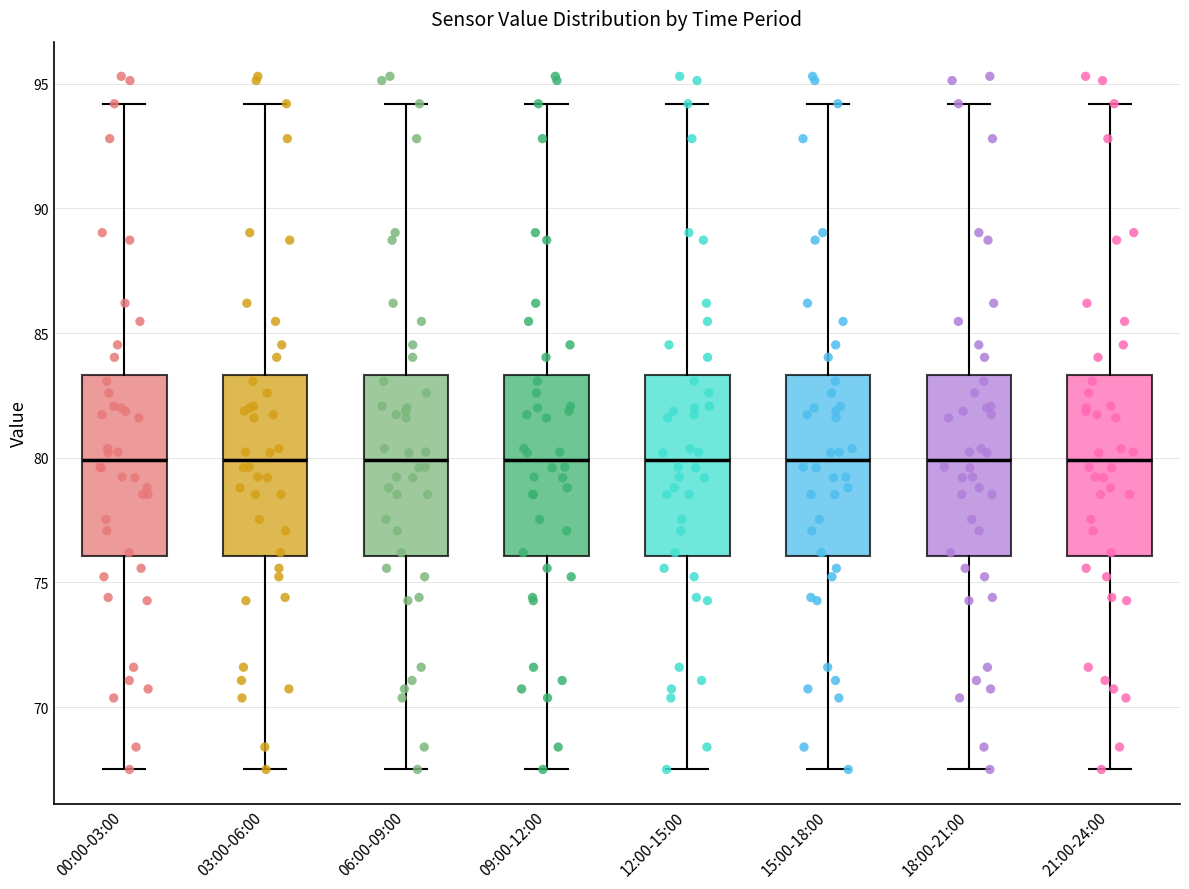

Reading left to right, read every box against the y-axis: the position of its median line, the range the box covers, and the ends of its whiskers. The values are not printed on the chart, so give them approximately, as read against the axis.

00:00-03:00: median 80.0, box 76.0 to 83.5, whiskers 67.5 to 94.0
03:00-06:00: median 80.0, box 76.0 to 83.5, whiskers 67.5 to 94.0
06:00-09:00: median 80.0, box 76.0 to 83.5, whiskers 67.5 to 94.0
09:00-12:00: median 80.0, box 76.0 to 83.5, whiskers 67.5 to 94.0
12:00-15:00: median 80.0, box 76.0 to 83.5, whiskers 67.5 to 94.0
15:00-18:00: median 80.0, box 76.0 to 83.5, whiskers 67.5 to 94.0
18:00-21:00: median 80.0, box 76.0 to 83.5, whiskers 67.5 to 94.0
21:00-24:00: median 80.0, box 76.0 to 83.5, whiskers 67.5 to 94.0